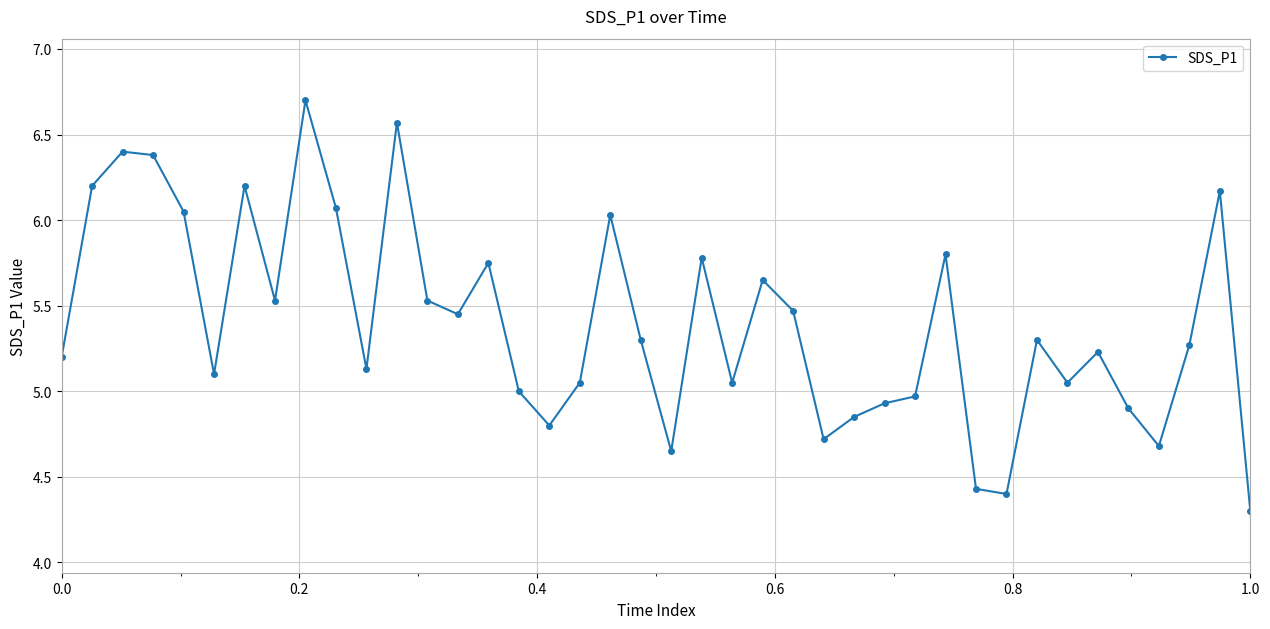

What is the minimum value shown in the chart?

4.3